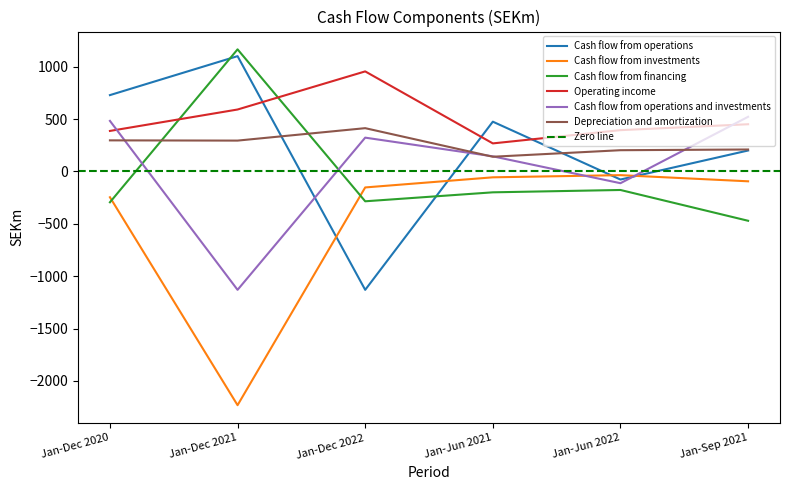

Which series changed the most between Jan-Dec 2020 and Jan-Dec 2022?

Cash flow from operations